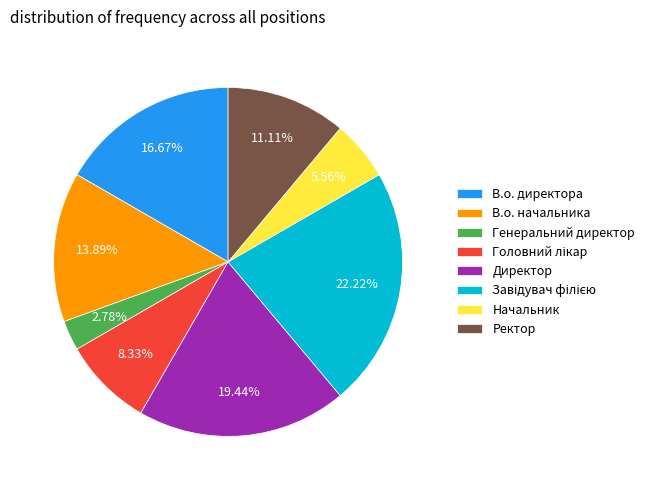

Combined, do Директор and Генеральний директор account for over 50%?

No